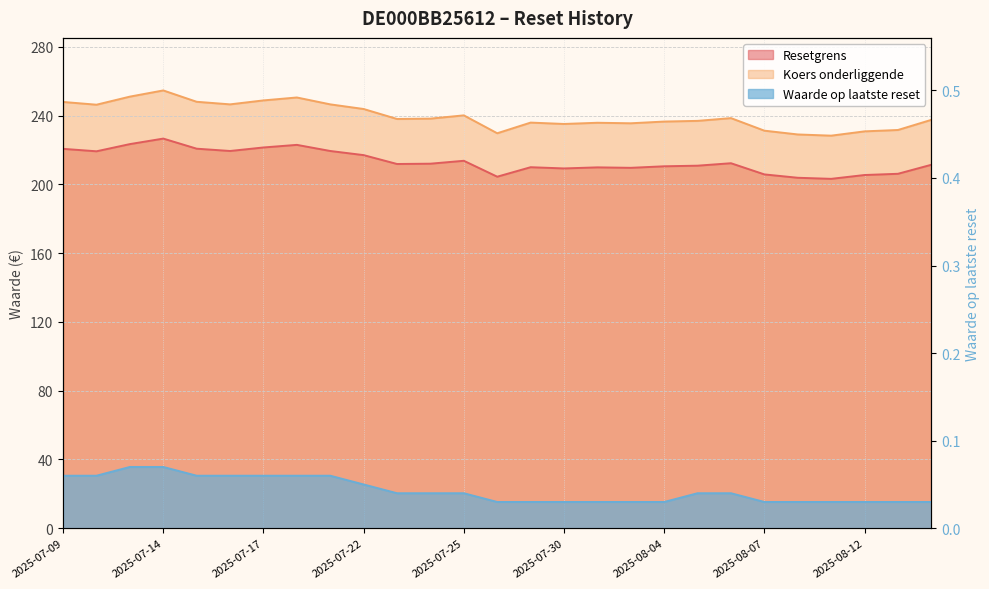

True or false: Koers onderliggende has more than 0 points higher than both neighbors.

True